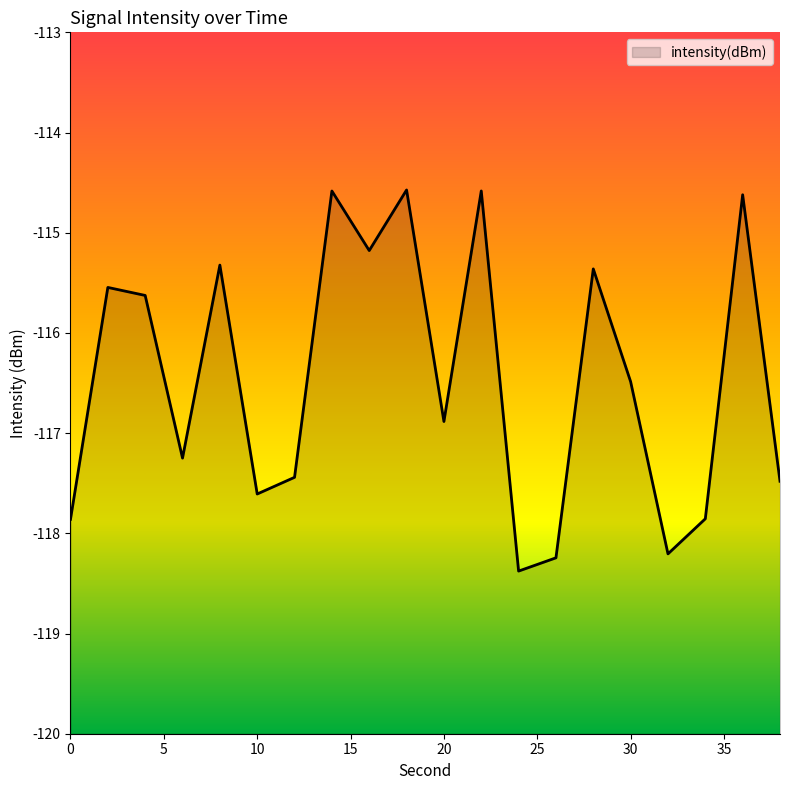

How many categories are shown in the chart?

20